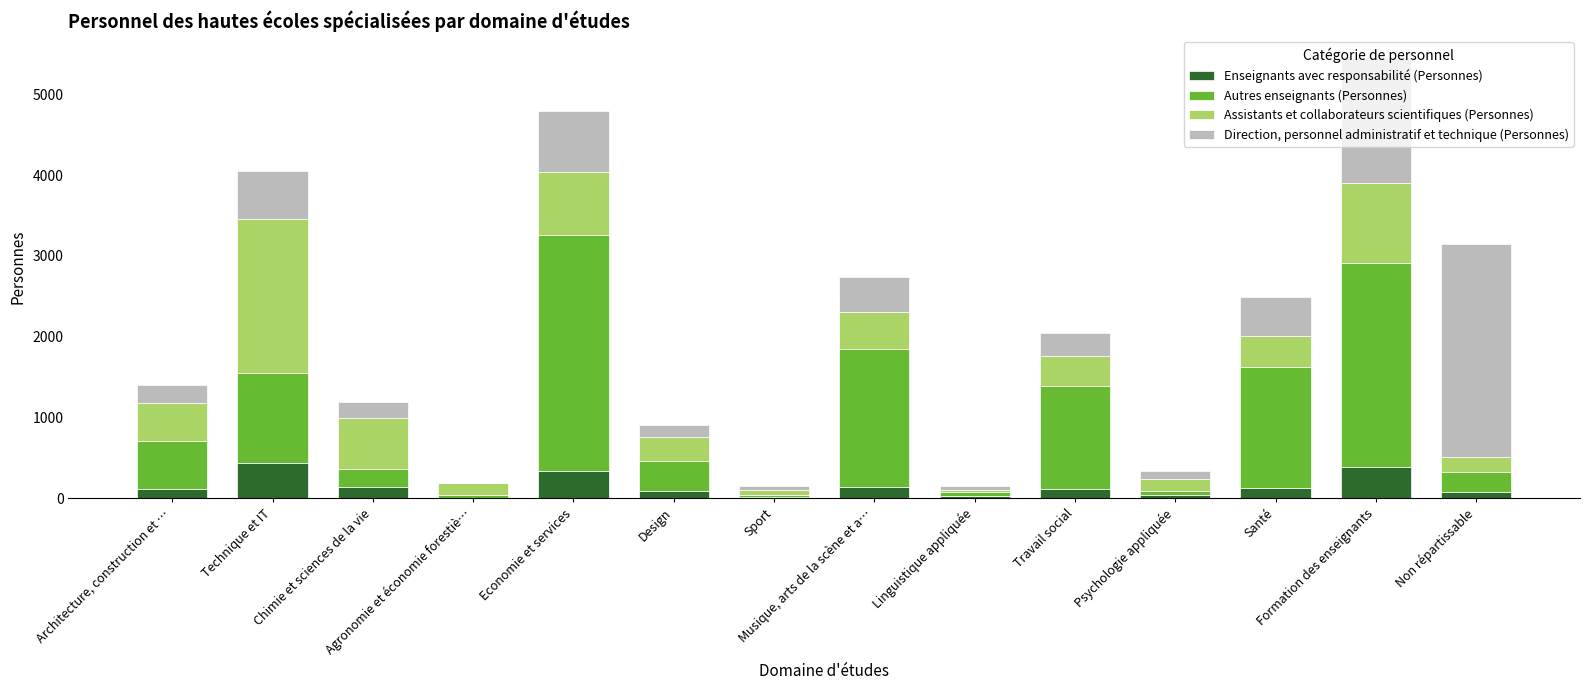

What is the maximum value for Enseignants avec responsabilité (Personnes)?

436